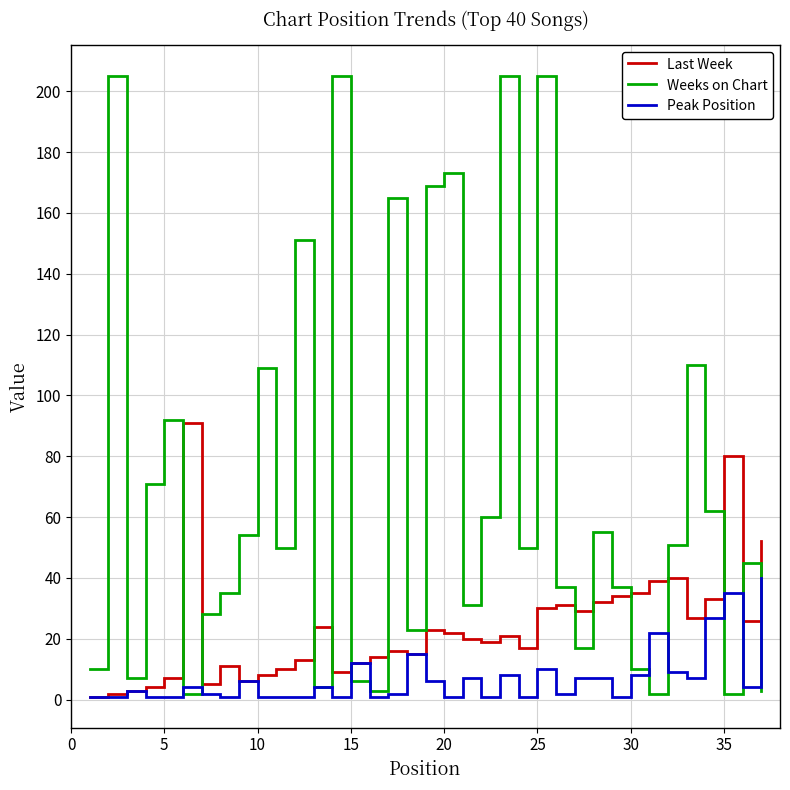

True or false: Peak Position has more than 0 points higher than both neighbors.

True